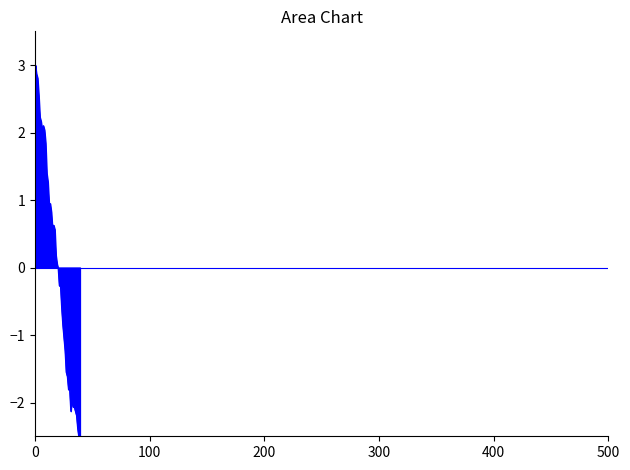

How many lines are shown in the chart?

1